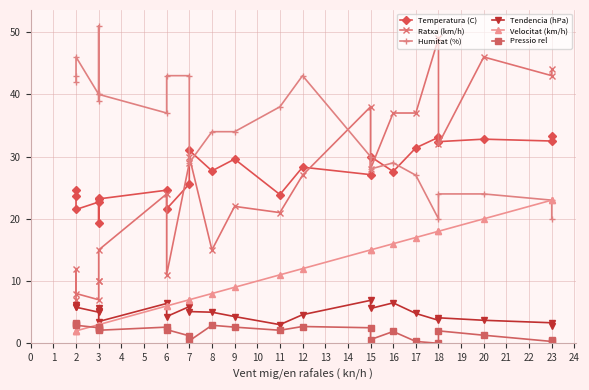

True or false: Pressio rel and Temperatura (C) intersect in this chart.

False